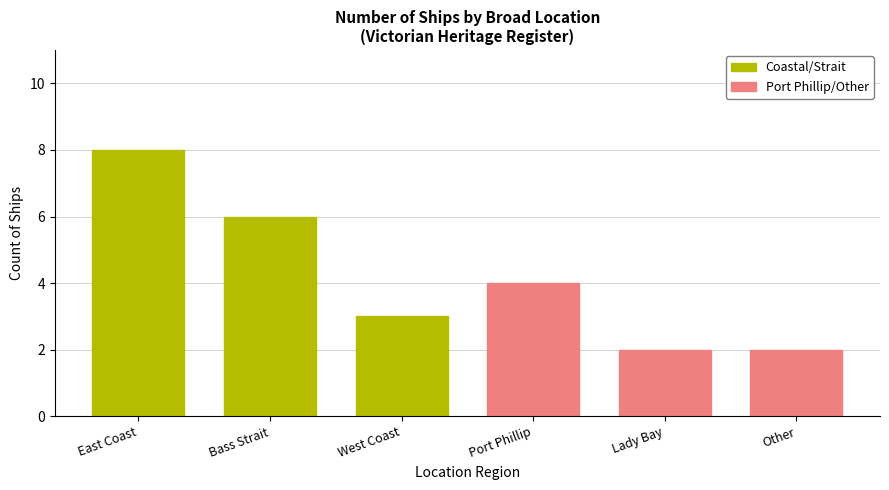

What is the sum of all values?

25